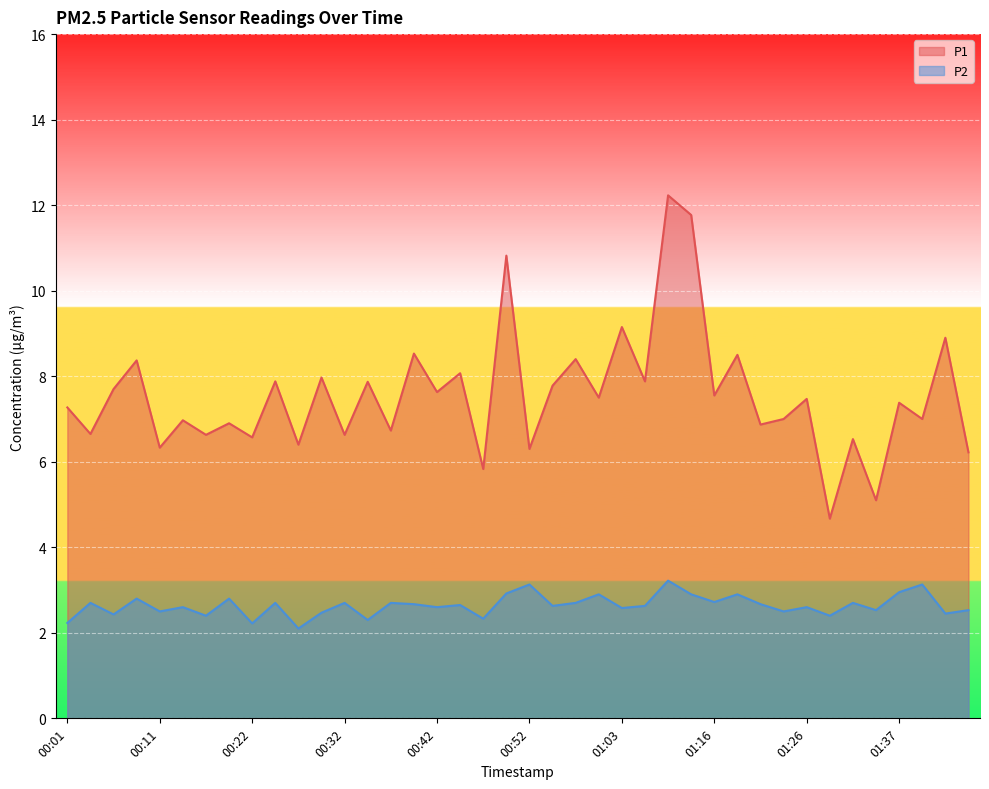

Which category has the lowest value in the P2 series?

00:27